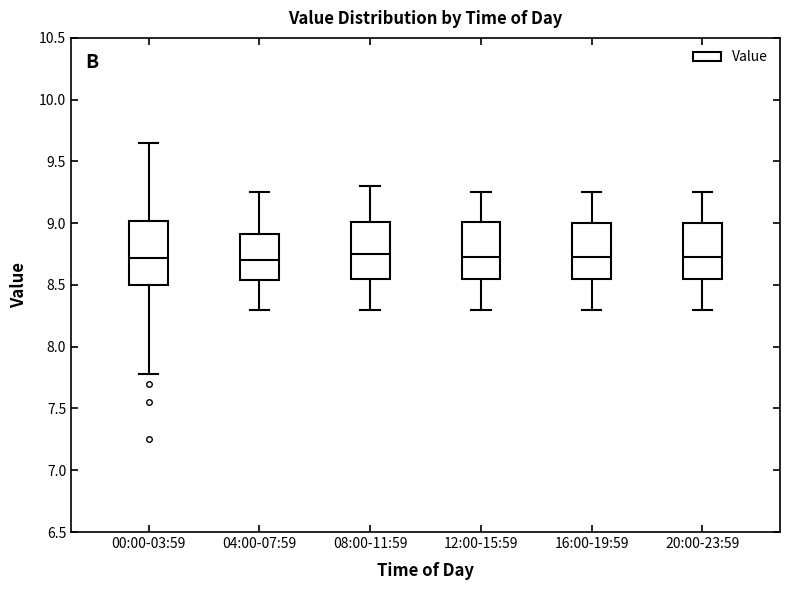

Reading left to right, read every box against the y-axis: the position of its median line, the range the box covers, and the ends of its whiskers. The values are not printed on the chart, so give them approximately, as read against the axis.

00:00-03:59: median 8.70, box 8.50 to 9.00, whiskers 7.80 to 9.65
04:00-07:59: median 8.70, box 8.55 to 8.90, whiskers 8.30 to 9.25
08:00-11:59: median 8.75, box 8.55 to 9.00, whiskers 8.30 to 9.30
12:00-15:59: median 8.75, box 8.55 to 9.00, whiskers 8.30 to 9.25
16:00-19:59: median 8.75, box 8.55 to 9.00, whiskers 8.30 to 9.25
20:00-23:59: median 8.75, box 8.55 to 9.00, whiskers 8.30 to 9.25